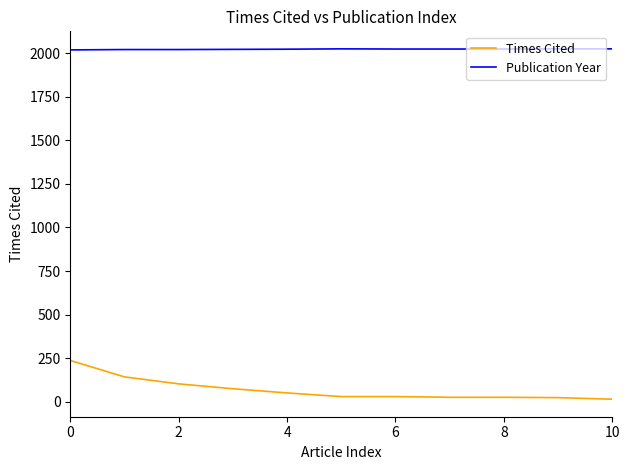

True or false: Times Cited and Publication Year cross at least once.

False